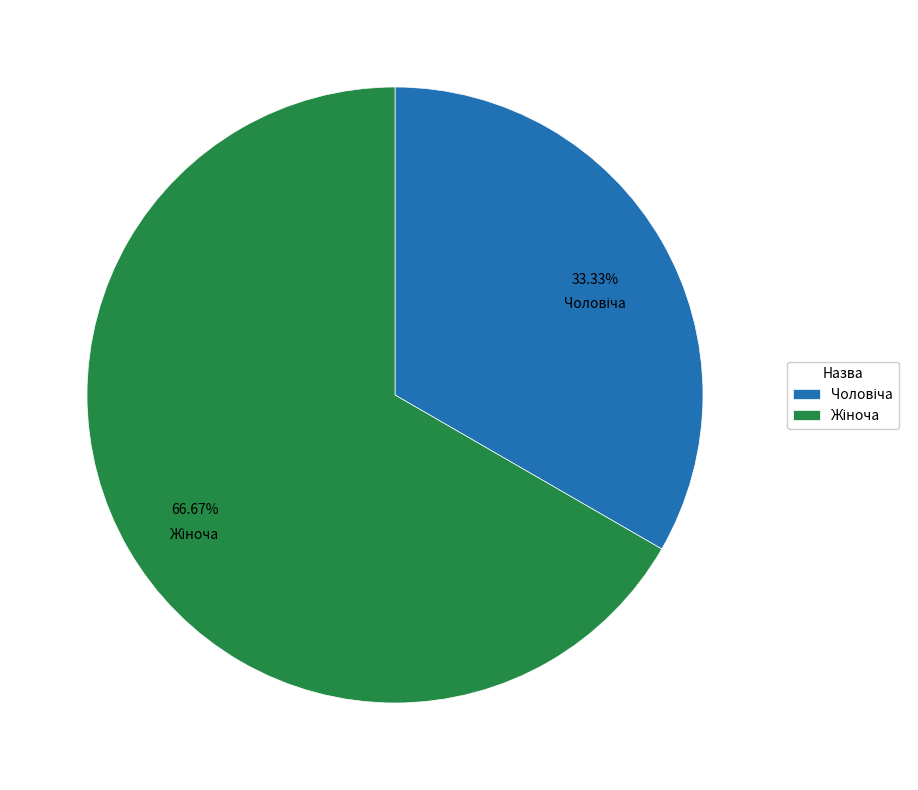

Does any single category account for the majority?

Yes